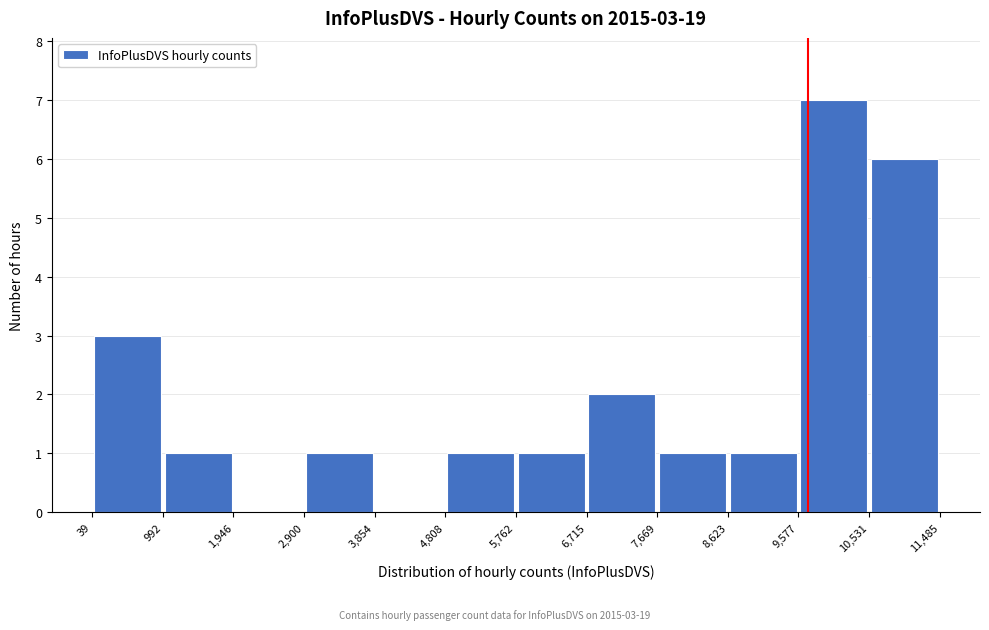

Over which range of the x-axis is the bar tallest?

9,577 to 10,531